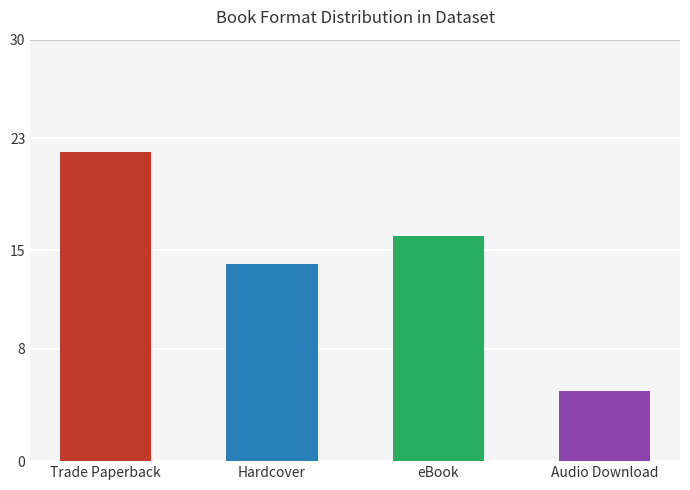

Reading right to left, transcribe all the data shown in this chart.

5	16	14	22